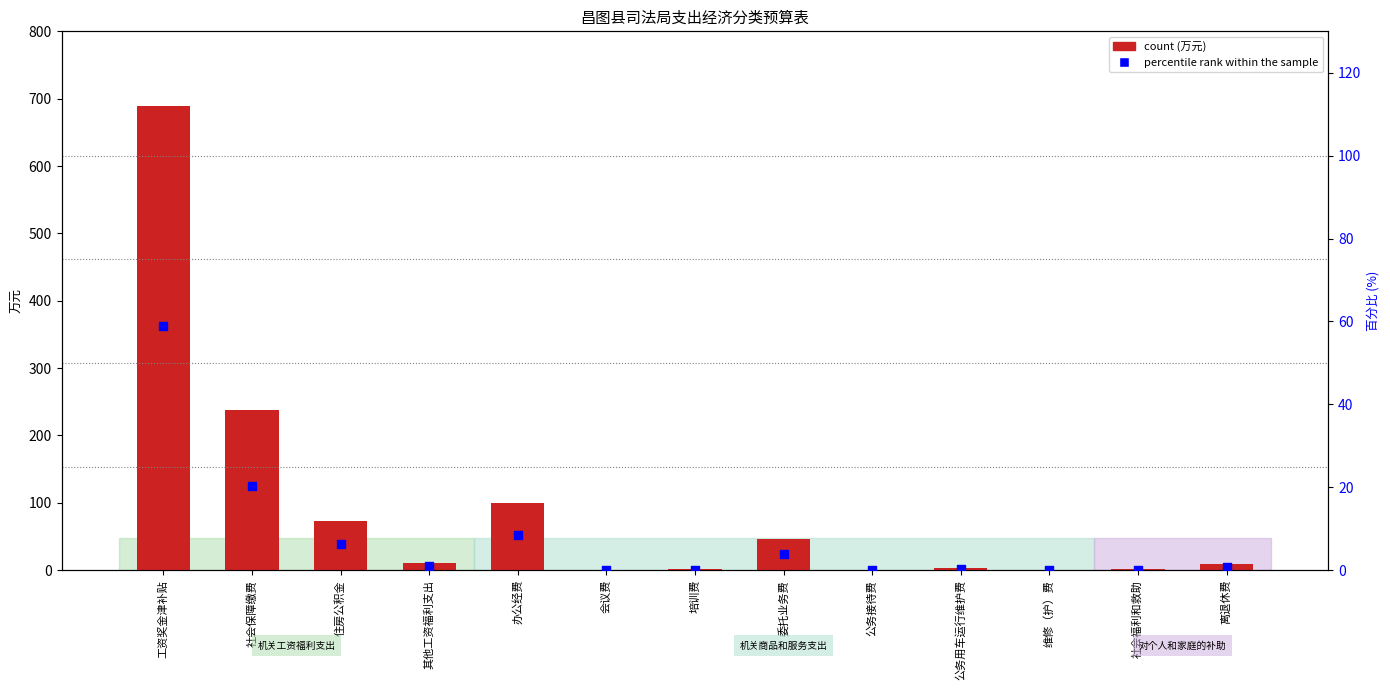

Is the value of count at 社会保障缴费 greater than the value of percentile rank within the sample at 培训费?

Yes